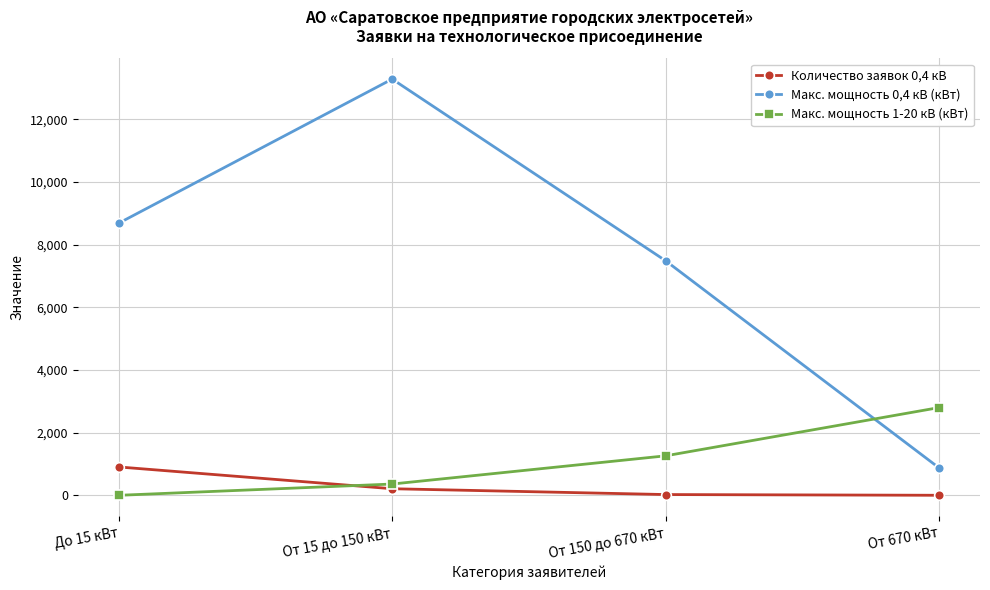

How many values in the Макс. мощность 0,4 кВ (кВт) series are below 8687?

2